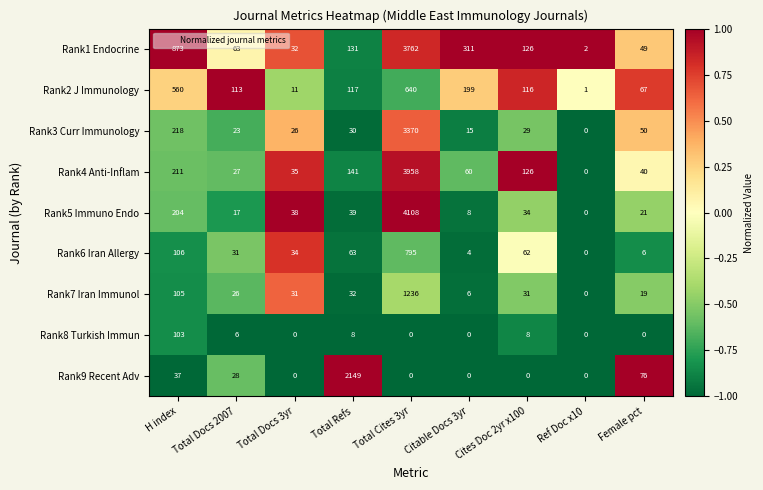

At which label does Rank1 Endocrine first exceed 126?

H index